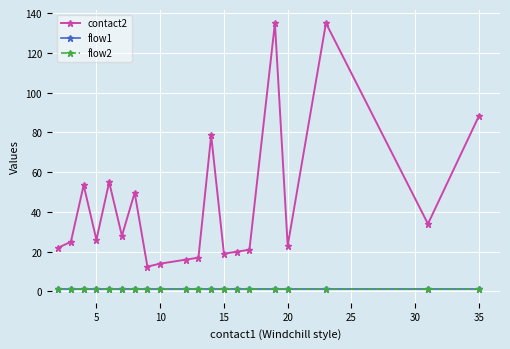

True or false: flow2 and flow1 intersect in this chart.

False